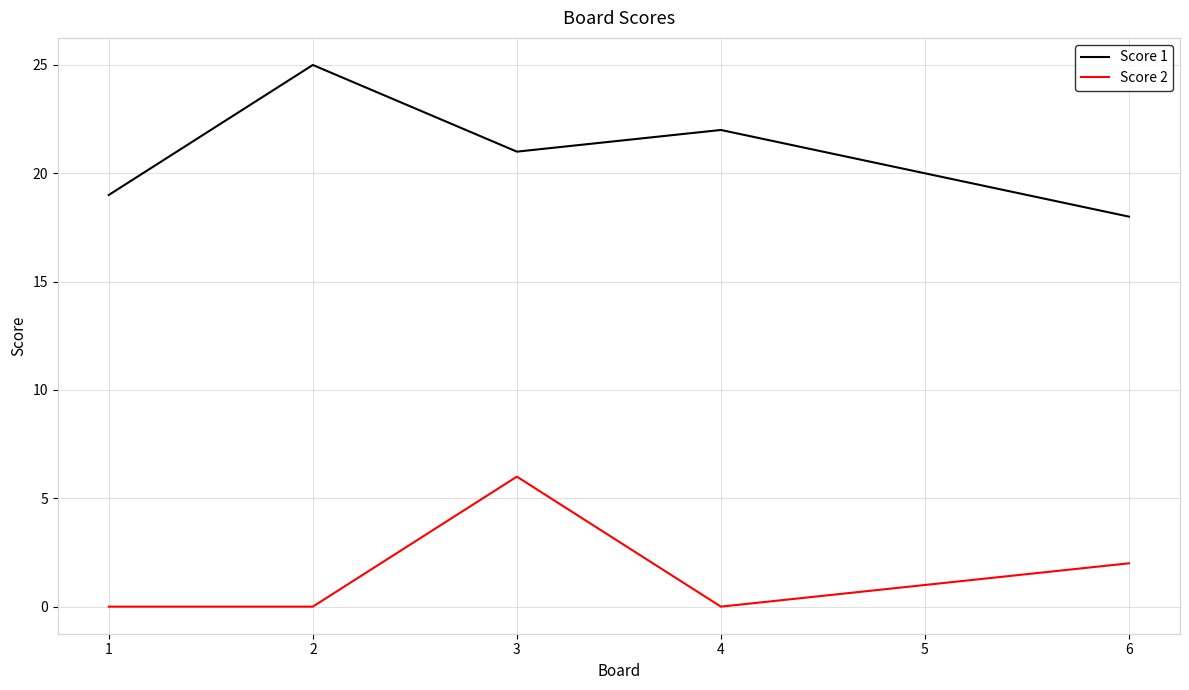

True or false: Score 1 and Score 2 cross at least once.

False